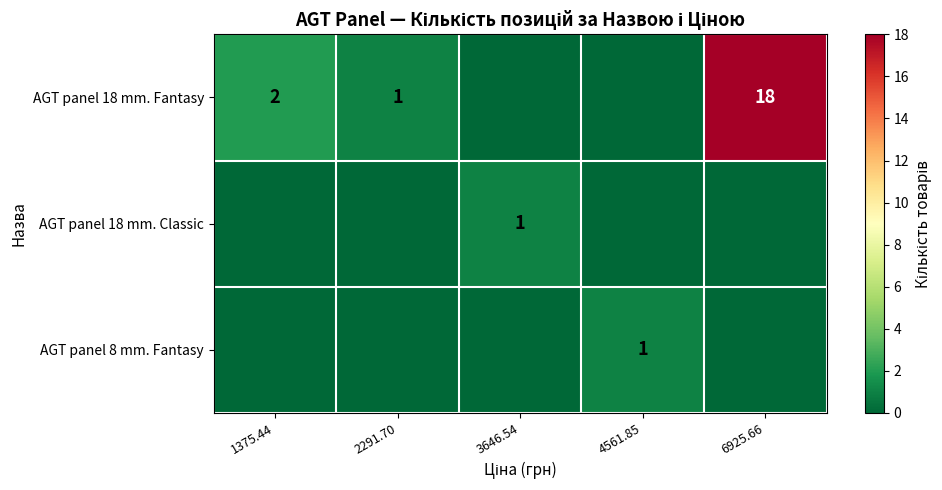

True or false: AGT panel 18 mm. Fantasy has a value of 3 at 1375.44.

False